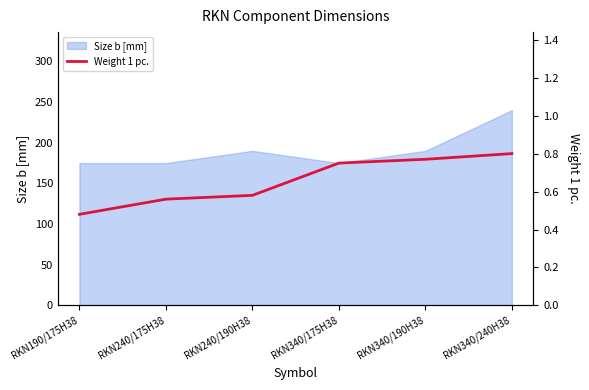

True or false: Size b [mm] has a value of 50 at RKN240/190H38.

False